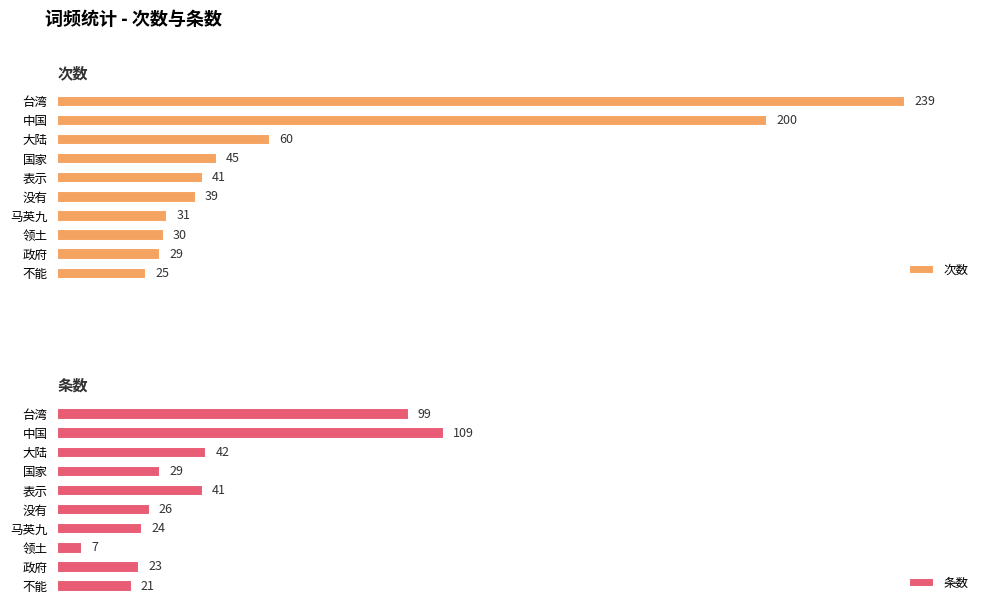

At which label is 次数 closest to 132?

中国